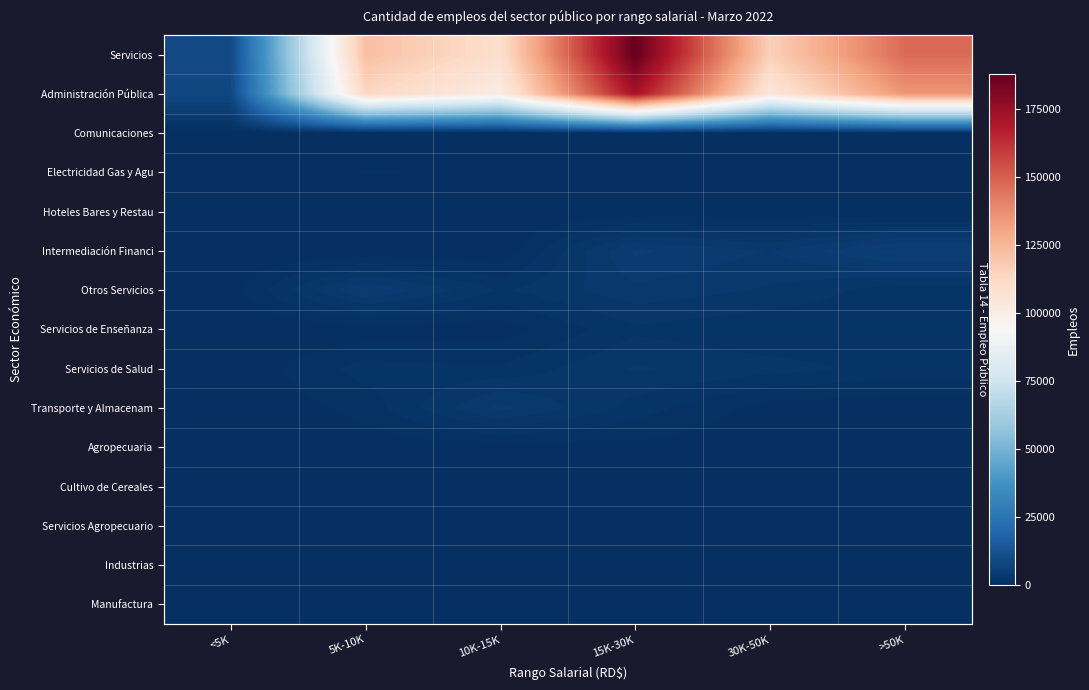

At which category is the sum across all series the highest?

15K-30K